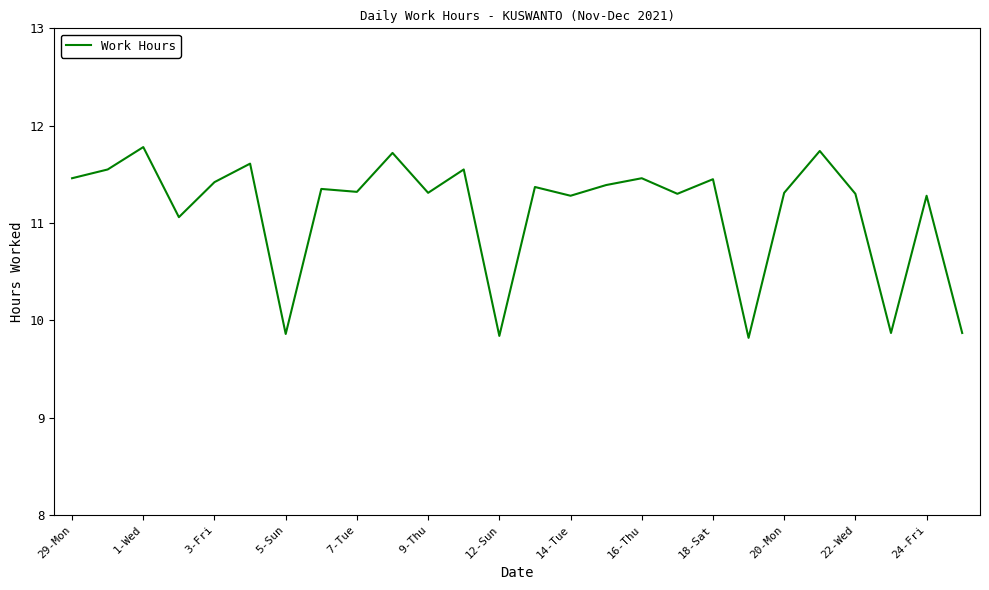

What is the difference between the maximum and minimum values?

2.0